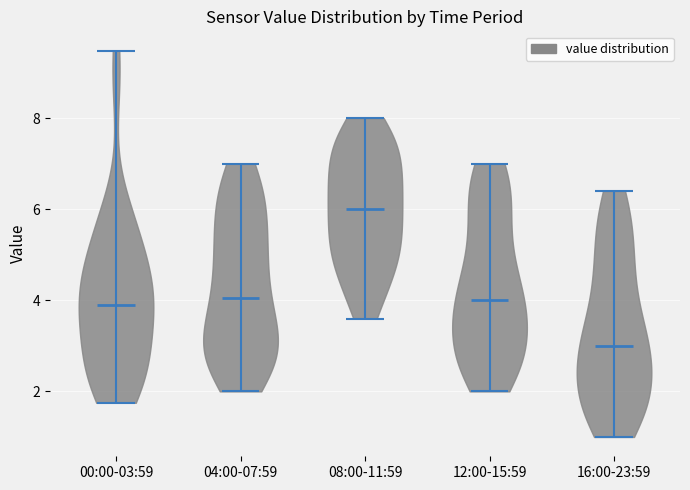

What is the lowest point the violin for 16:00-23:59 reaches on the y-axis? The values are not printed on the chart, so give them approximately, as read against the axis.

1.0